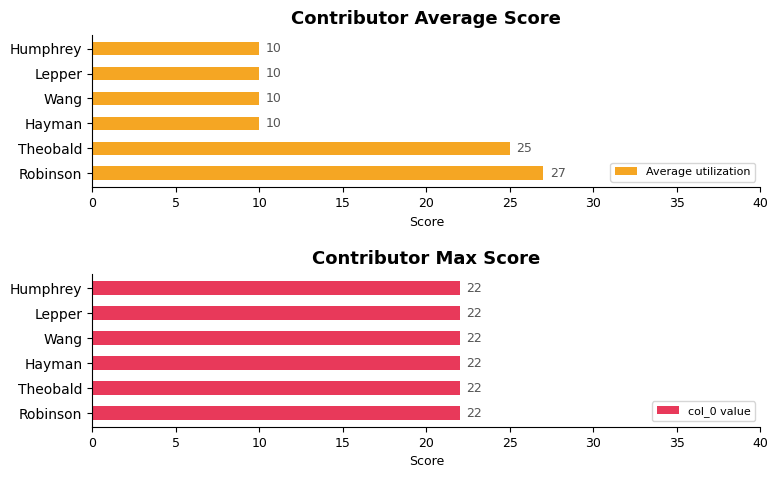

Which series has the largest total across all categories?

Average utilization